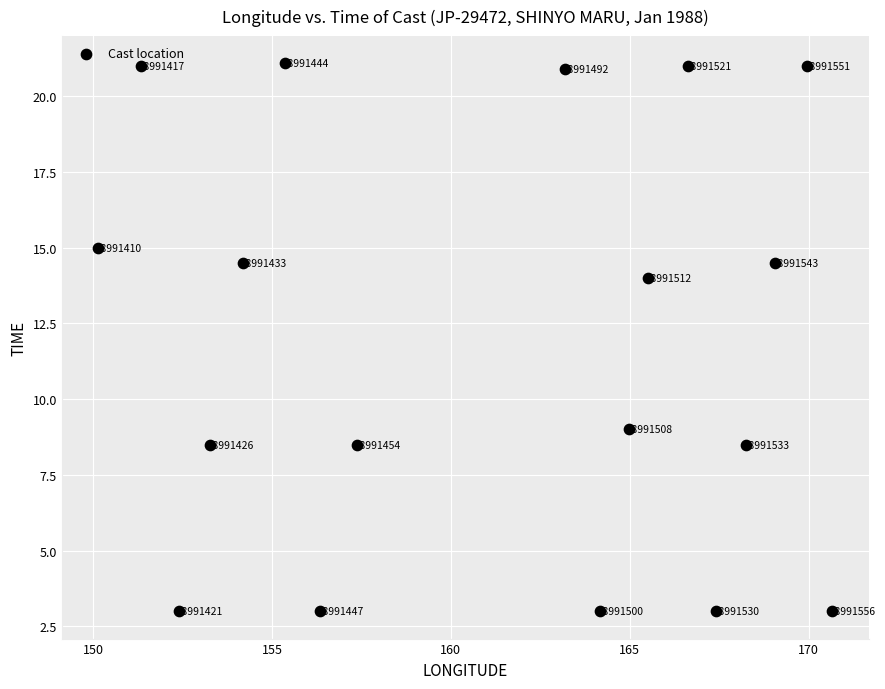

What is the range of X values (max minus min)?

20.5